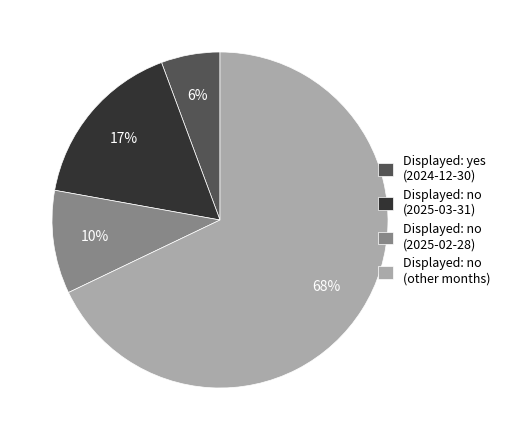

To the nearest percent, what is the combined percentage of Displayed: no (other months) and Displayed: no (2025-03-31)?

84%